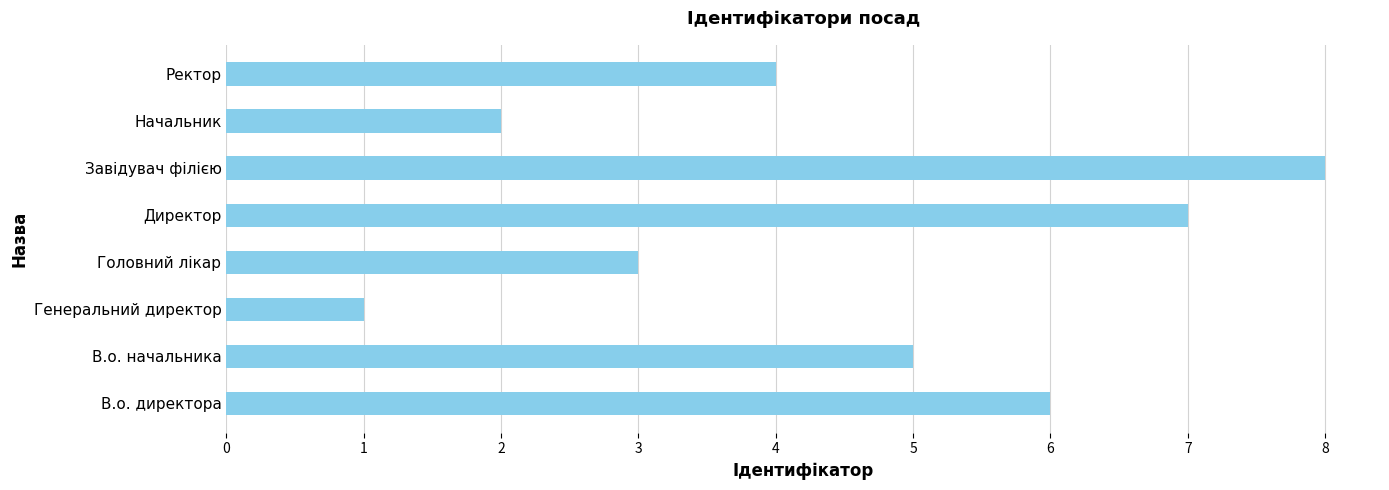

What is the change in value from Головний лікар to Директор?

+4